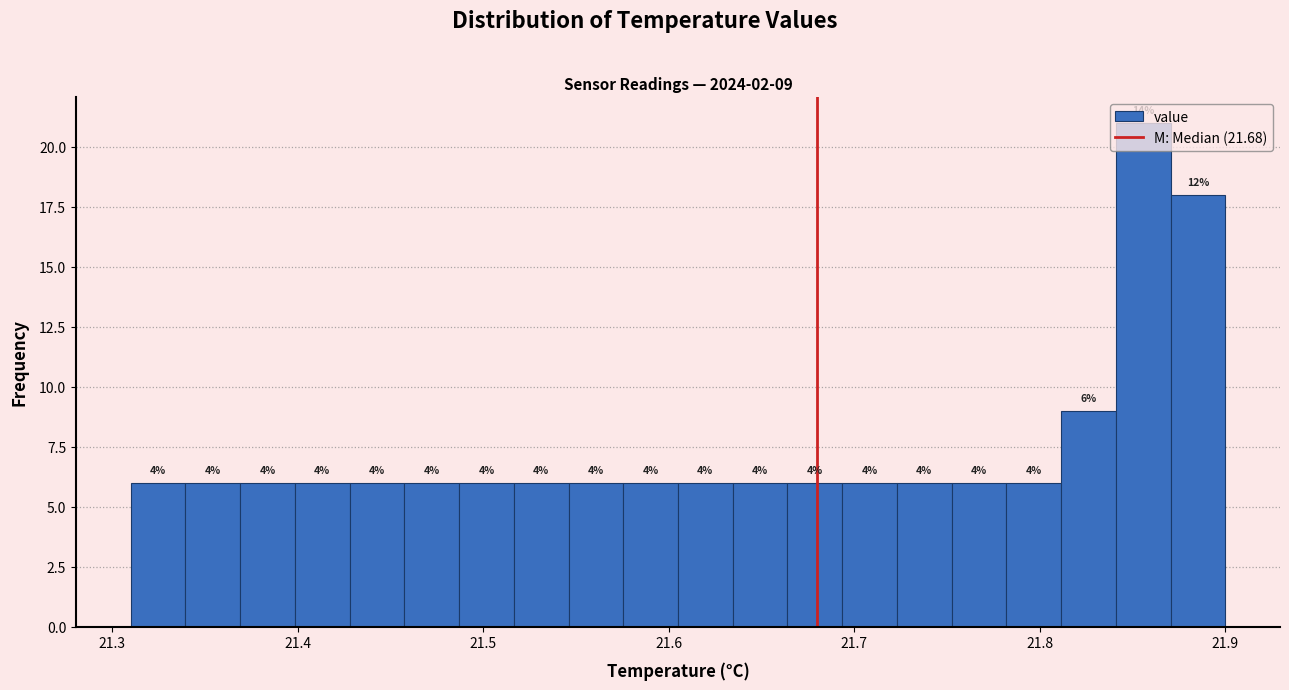

Read against the x-axis, roughly where is the centre of the tallest bar?

21.86